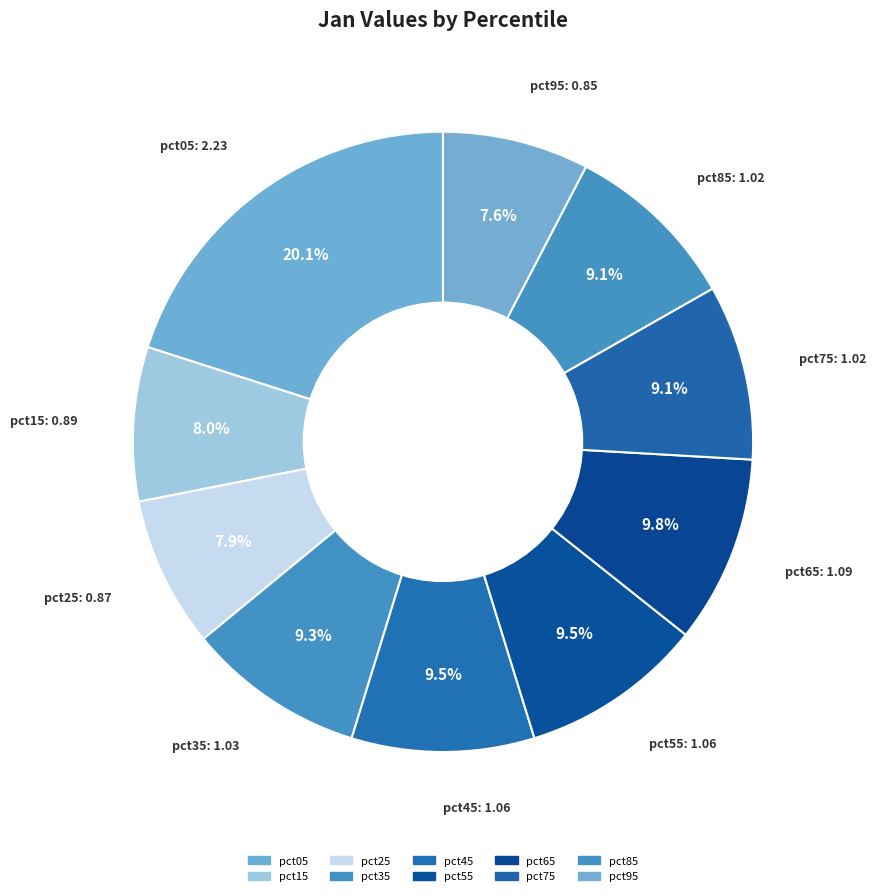

What percentage do pct25 and pct15 together represent?

15.9%